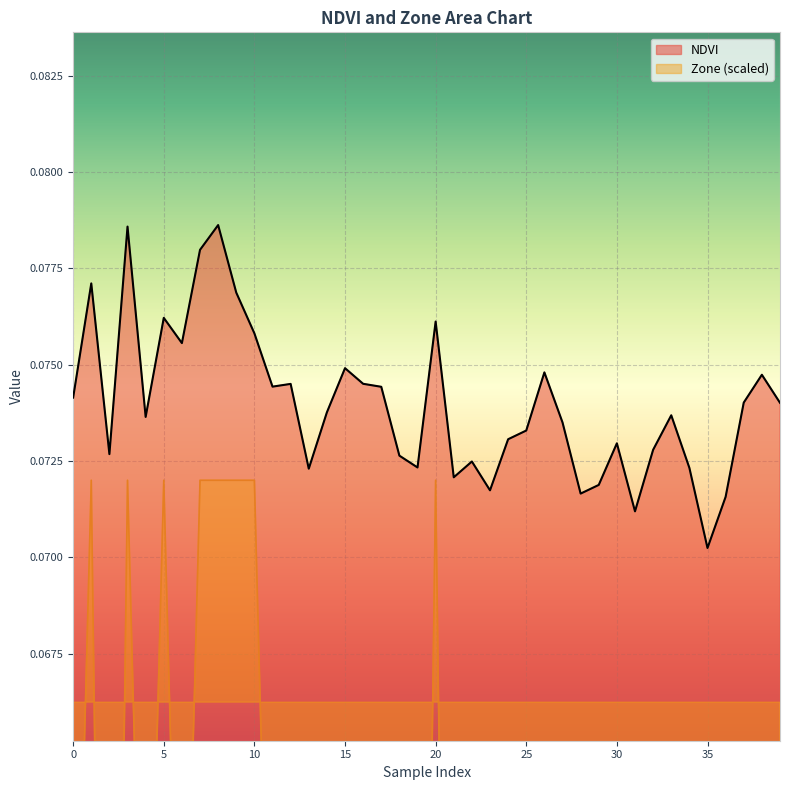

How many categories are shown in the chart?

40